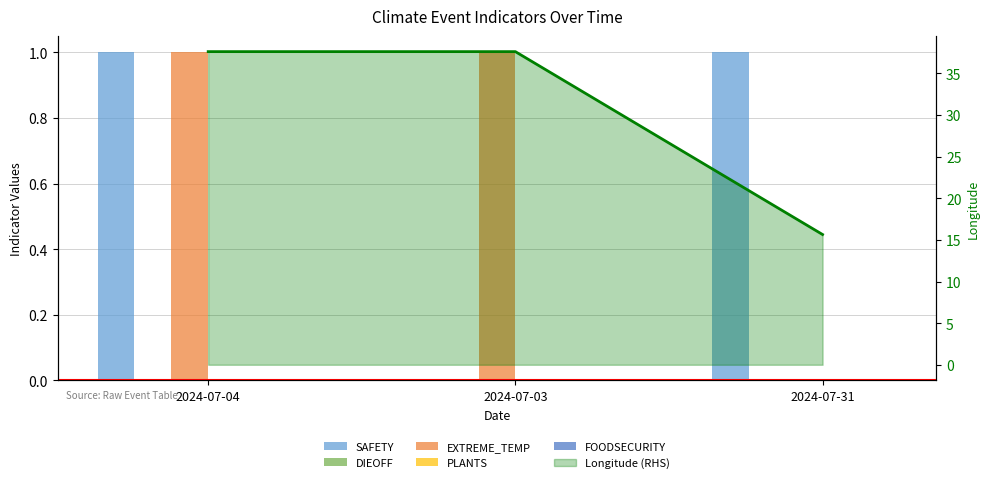

At which category is the sum across all series the highest?

2024-07-04